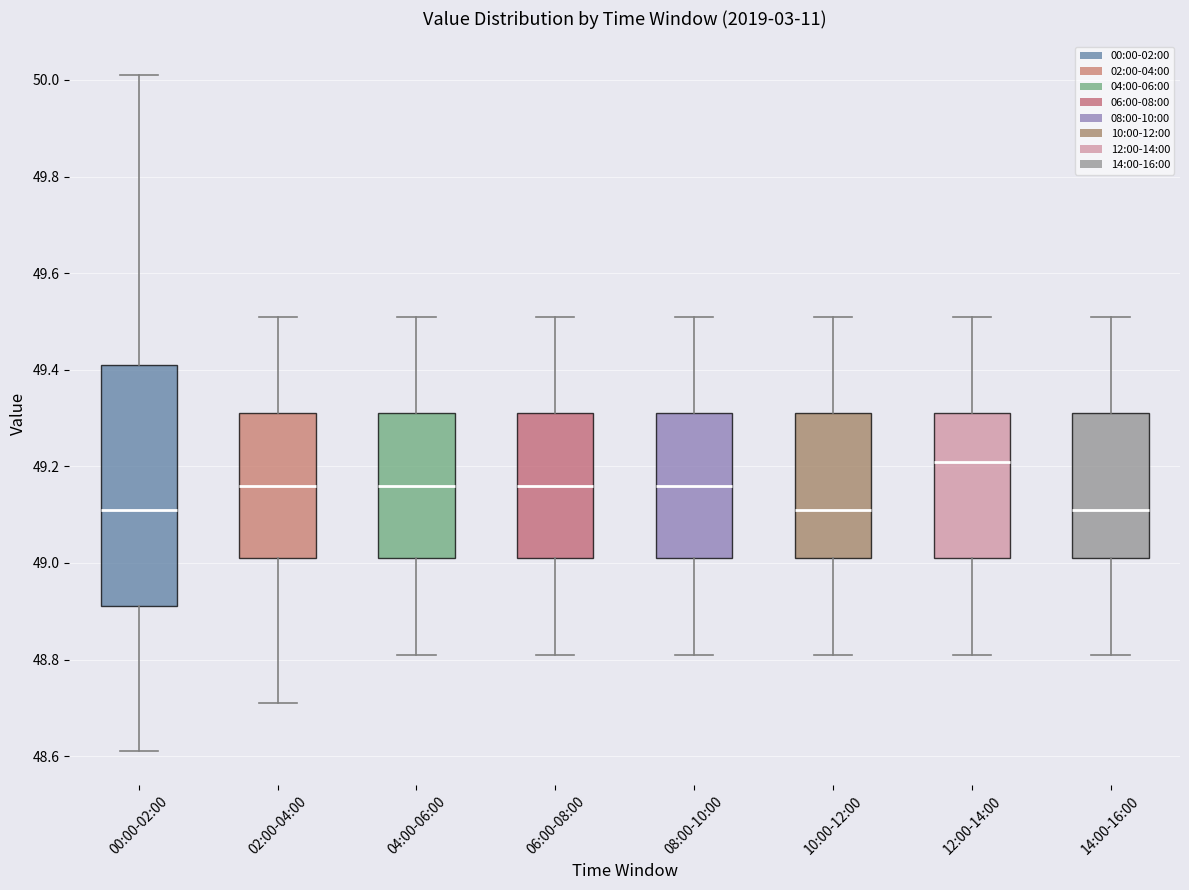

Reading left to right, read every box against the y-axis: the position of its median line, the range the box covers, and the ends of its whiskers. The values are not printed on the chart, so give them approximately, as read against the axis.

00:00-02:00: median 49.12, box 48.92 to 49.42, whiskers 48.62 to 50.02
02:00-04:00: median 49.16, box 49.02 to 49.32, whiskers 48.72 to 49.52
04:00-06:00: median 49.16, box 49.02 to 49.32, whiskers 48.82 to 49.52
06:00-08:00: median 49.16, box 49.02 to 49.32, whiskers 48.82 to 49.52
08:00-10:00: median 49.16, box 49.02 to 49.32, whiskers 48.82 to 49.52
10:00-12:00: median 49.12, box 49.02 to 49.32, whiskers 48.82 to 49.52
12:00-14:00: median 49.22, box 49.02 to 49.32, whiskers 48.82 to 49.52
14:00-16:00: median 49.12, box 49.02 to 49.32, whiskers 48.82 to 49.52